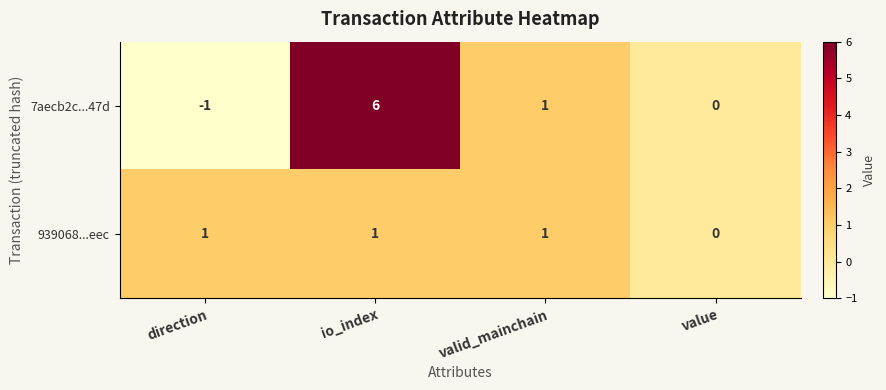

Is it true that 7aecb2c...47d equals 0 at value?

True